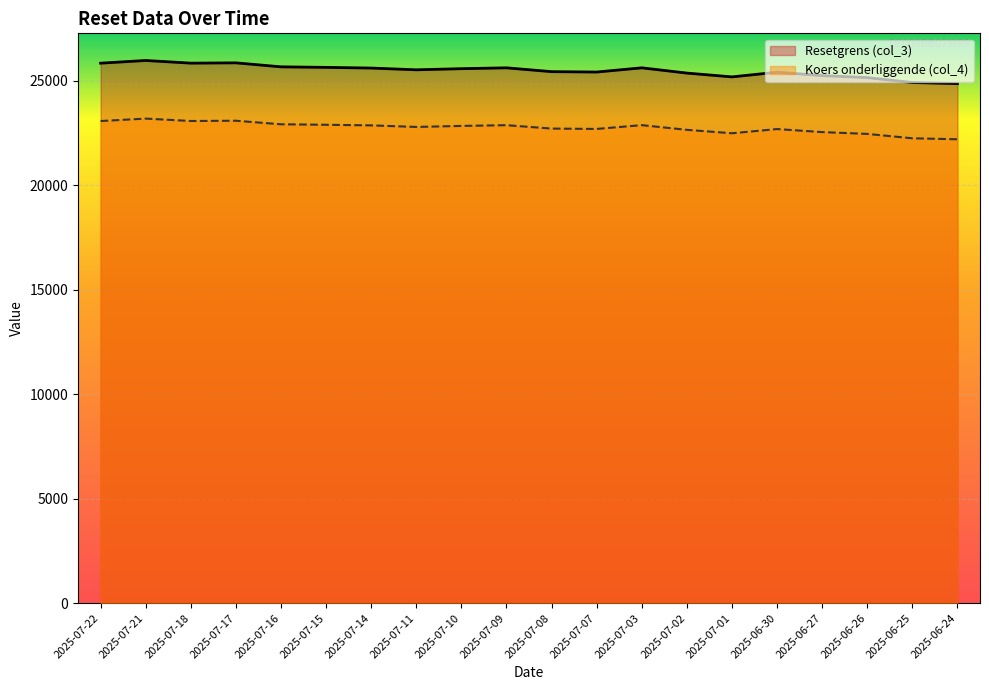

Does the chart display data point markers on the line(s)?

No